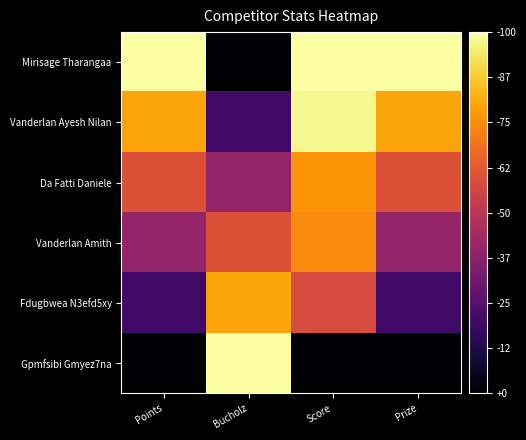

What is the maximum value shown in the chart?

1.0